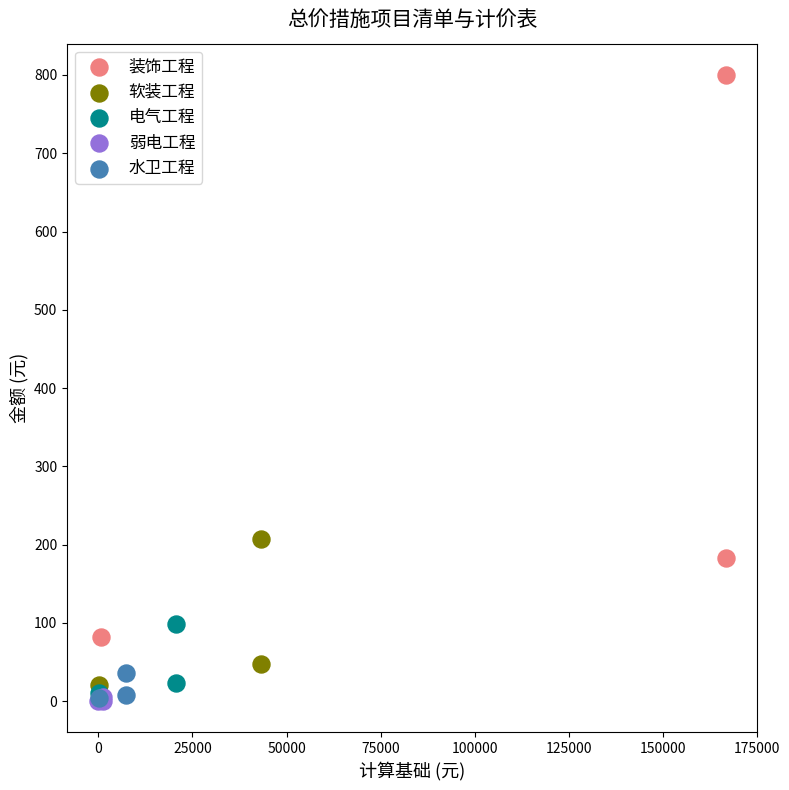

Which series has the widest spread of Y values?

装饰工程